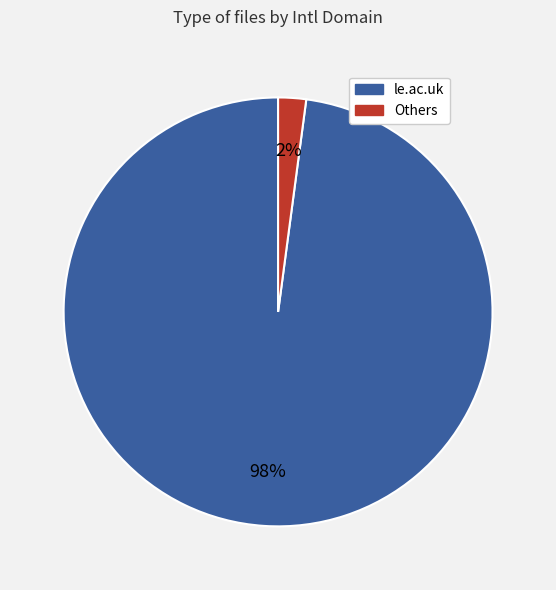

What percentage is the le.ac.uk slice, to the nearest percent?

98%